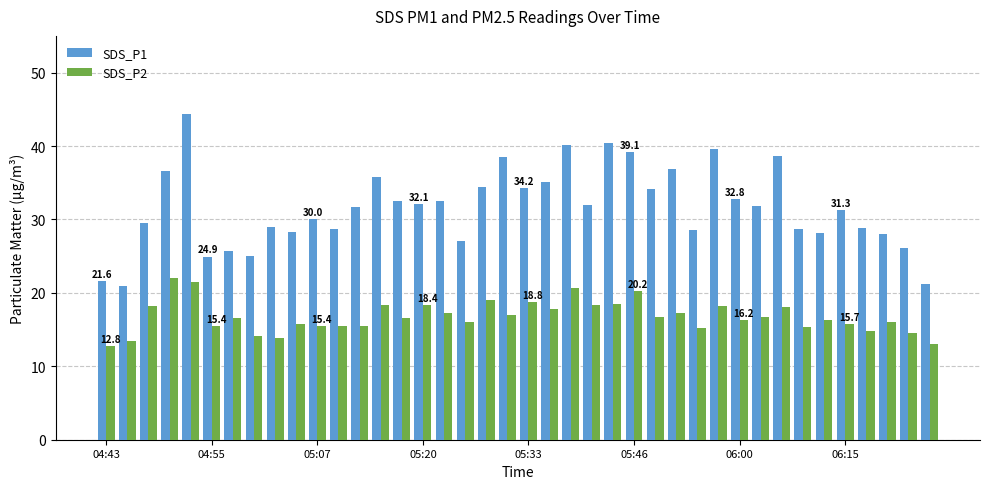

What is the sum of all SDS_P1 values?

1265.2